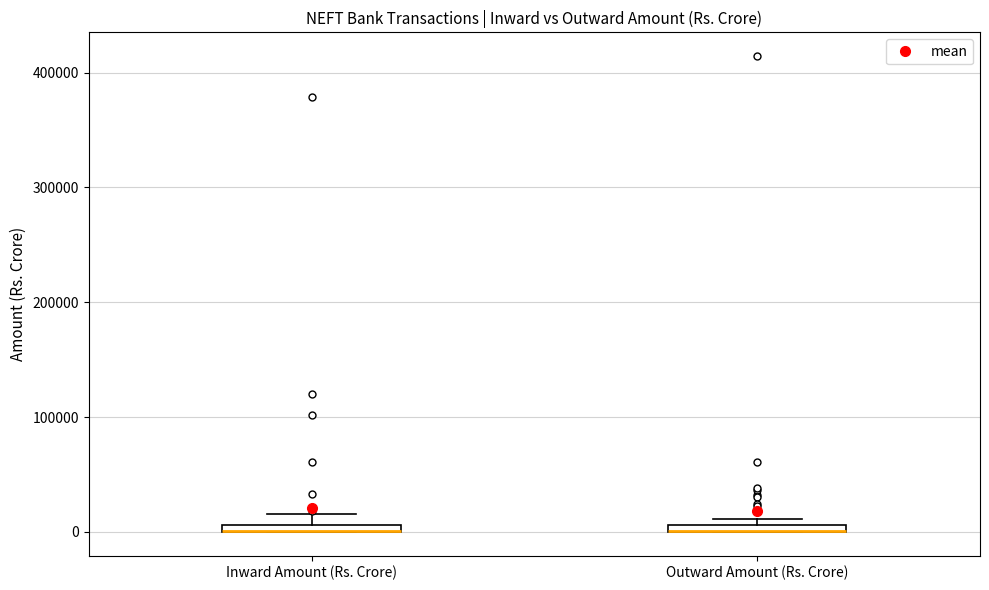

Where is the upper edge of the box for Outward Amount (Rs. Crore) on the y-axis? The values are not printed on the chart, so give them approximately, as read against the axis.

10000